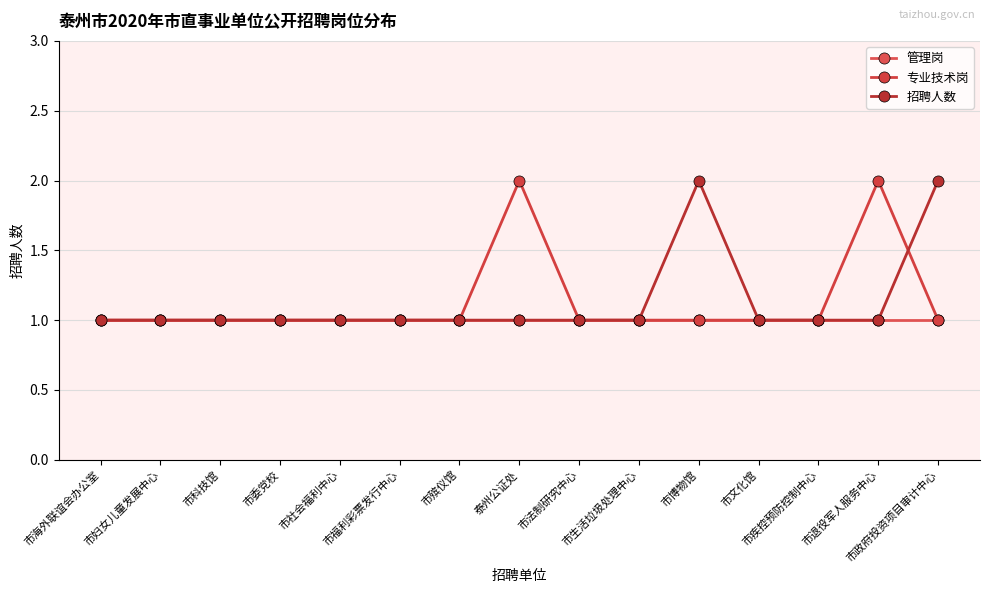

Reading left to right, list all the values displayed in this chart.

管理岗: 1	1	1	1	1	1	1	1	1	1	1	1	1	1	1
专业技术岗: 1	1	1	1	1	1	1	2	1	1	1	1	1	2	1
招聘人数: 1	1	1	1	1	1	1	1	1	1	2	1	1	1	2